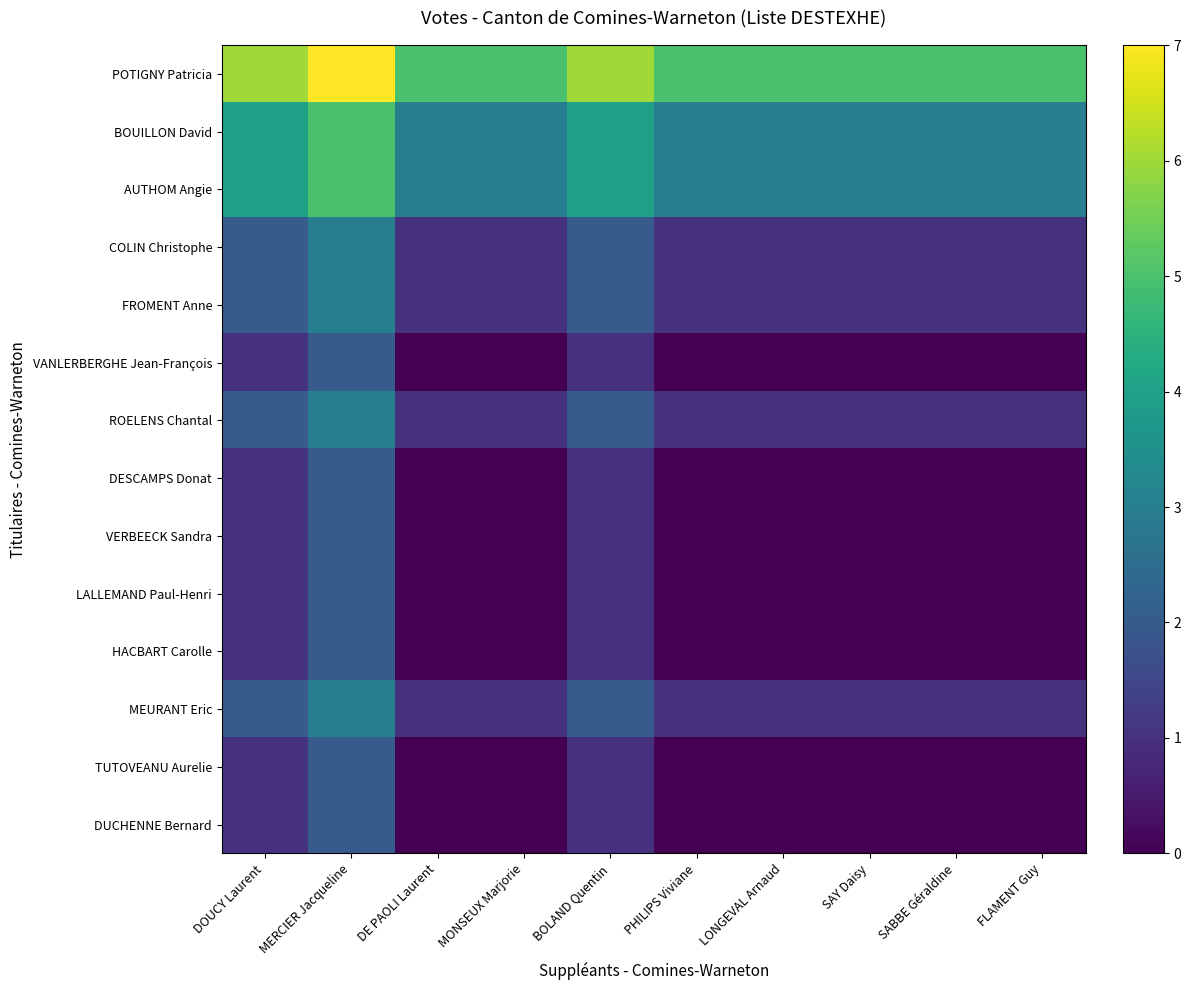

Reading right to left, list all the values displayed in this chart.

POTIGNY Patricia: FLAMENT Guy=5	SABBE Géraldine=5	SAY Daisy=5	LONGEVAL Arnaud=5	PHILIPS Viviane=5	BOLAND Quentin=6	MONSEUX Marjorie=5	DE PAOLI Laurent=5	MERCIER Jacqueline=7	DOUCY Laurent=6
BOUILLON David: FLAMENT Guy=3	SABBE Géraldine=3	SAY Daisy=3	LONGEVAL Arnaud=3	PHILIPS Viviane=3	BOLAND Quentin=4	MONSEUX Marjorie=3	DE PAOLI Laurent=3	MERCIER Jacqueline=5	DOUCY Laurent=4
AUTHOM Angie: FLAMENT Guy=3	SABBE Géraldine=3	SAY Daisy=3	LONGEVAL Arnaud=3	PHILIPS Viviane=3	BOLAND Quentin=4	MONSEUX Marjorie=3	DE PAOLI Laurent=3	MERCIER Jacqueline=5	DOUCY Laurent=4
COLIN Christophe: FLAMENT Guy=1	SABBE Géraldine=1	SAY Daisy=1	LONGEVAL Arnaud=1	PHILIPS Viviane=1	BOLAND Quentin=2	MONSEUX Marjorie=1	DE PAOLI Laurent=1	MERCIER Jacqueline=3	DOUCY Laurent=2
FROMENT Anne: FLAMENT Guy=1	SABBE Géraldine=1	SAY Daisy=1	LONGEVAL Arnaud=1	PHILIPS Viviane=1	BOLAND Quentin=2	MONSEUX Marjorie=1	DE PAOLI Laurent=1	MERCIER Jacqueline=3	DOUCY Laurent=2
VANLERBERGHE Jean-François: FLAMENT Guy=0	SABBE Géraldine=0	SAY Daisy=0	LONGEVAL Arnaud=0	PHILIPS Viviane=0	BOLAND Quentin=1	MONSEUX Marjorie=0	DE PAOLI Laurent=0	MERCIER Jacqueline=2	DOUCY Laurent=1
ROELENS Chantal: FLAMENT Guy=1	SABBE Géraldine=1	SAY Daisy=1	LONGEVAL Arnaud=1	PHILIPS Viviane=1	BOLAND Quentin=2	MONSEUX Marjorie=1	DE PAOLI Laurent=1	MERCIER Jacqueline=3	DOUCY Laurent=2
DESCAMPS Donat: FLAMENT Guy=0	SABBE Géraldine=0	SAY Daisy=0	LONGEVAL Arnaud=0	PHILIPS Viviane=0	BOLAND Quentin=1	MONSEUX Marjorie=0	DE PAOLI Laurent=0	MERCIER Jacqueline=2	DOUCY Laurent=1
VERBEECK Sandra: FLAMENT Guy=0	SABBE Géraldine=0	SAY Daisy=0	LONGEVAL Arnaud=0	PHILIPS Viviane=0	BOLAND Quentin=1	MONSEUX Marjorie=0	DE PAOLI Laurent=0	MERCIER Jacqueline=2	DOUCY Laurent=1
LALLEMAND Paul-Henri: FLAMENT Guy=0	SABBE Géraldine=0	SAY Daisy=0	LONGEVAL Arnaud=0	PHILIPS Viviane=0	BOLAND Quentin=1	MONSEUX Marjorie=0	DE PAOLI Laurent=0	MERCIER Jacqueline=2	DOUCY Laurent=1
HACBART Carolle: FLAMENT Guy=0	SABBE Géraldine=0	SAY Daisy=0	LONGEVAL Arnaud=0	PHILIPS Viviane=0	BOLAND Quentin=1	MONSEUX Marjorie=0	DE PAOLI Laurent=0	MERCIER Jacqueline=2	DOUCY Laurent=1
MEURANT Eric: FLAMENT Guy=1	SABBE Géraldine=1	SAY Daisy=1	LONGEVAL Arnaud=1	PHILIPS Viviane=1	BOLAND Quentin=2	MONSEUX Marjorie=1	DE PAOLI Laurent=1	MERCIER Jacqueline=3	DOUCY Laurent=2
TUTOVEANU Aurelie: FLAMENT Guy=0	SABBE Géraldine=0	SAY Daisy=0	LONGEVAL Arnaud=0	PHILIPS Viviane=0	BOLAND Quentin=1	MONSEUX Marjorie=0	DE PAOLI Laurent=0	MERCIER Jacqueline=2	DOUCY Laurent=1
DUCHENNE Bernard: FLAMENT Guy=0	SABBE Géraldine=0	SAY Daisy=0	LONGEVAL Arnaud=0	PHILIPS Viviane=0	BOLAND Quentin=1	MONSEUX Marjorie=0	DE PAOLI Laurent=0	MERCIER Jacqueline=2	DOUCY Laurent=1